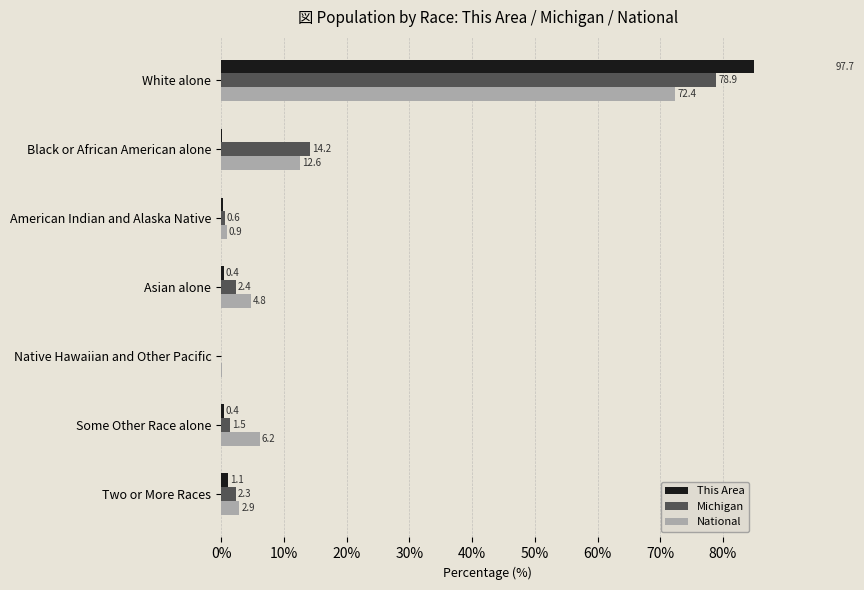

Does the chart contain stacked bars?

No